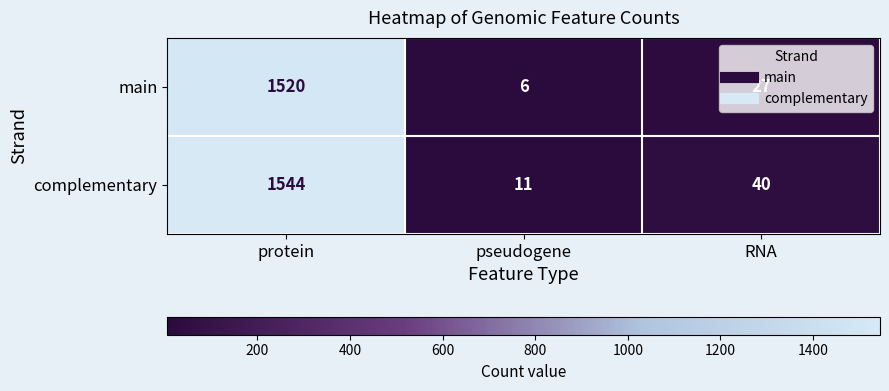

At protein, list the series in order from smallest to largest.

main, complementary